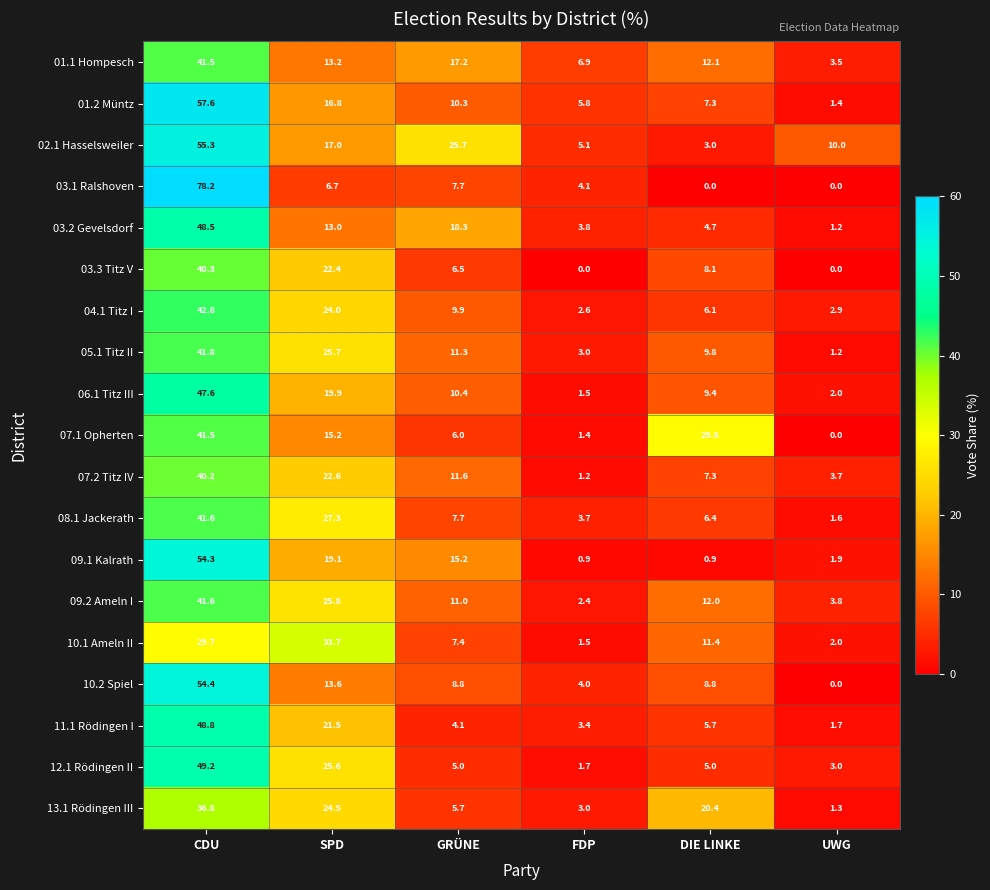

What is the maximum value shown in the chart?

78.2